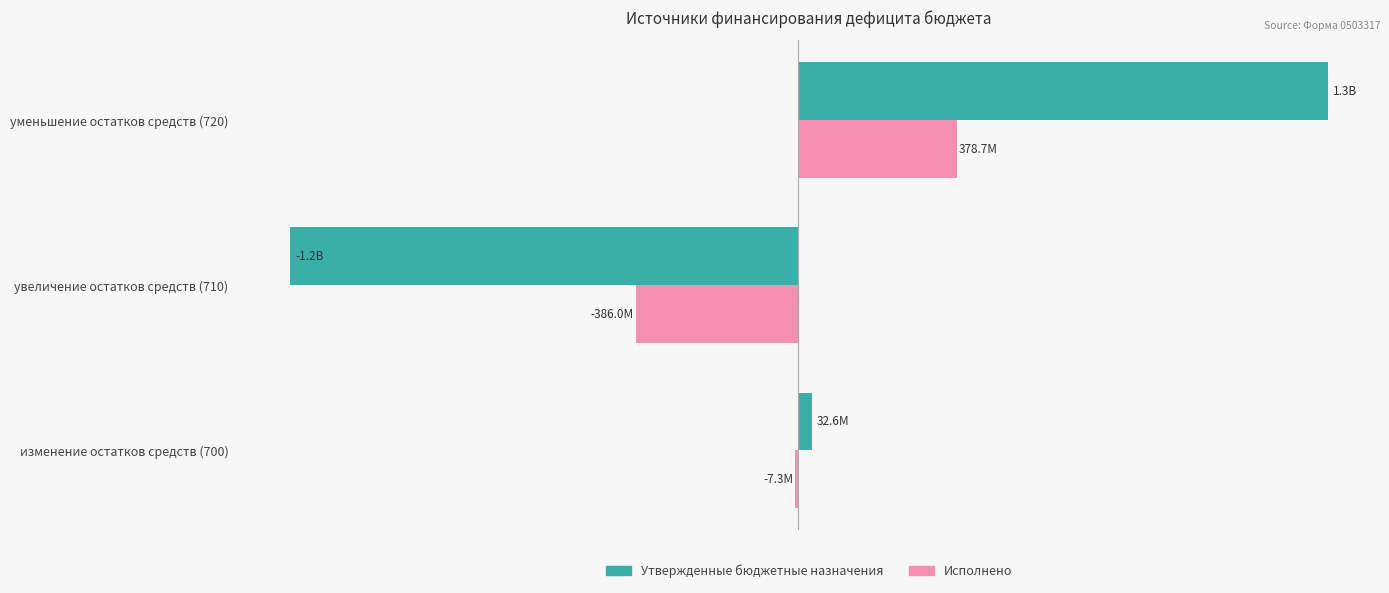

What are all the series names shown in the legend?

Утвержденные бюджетные назначения, Исполнено